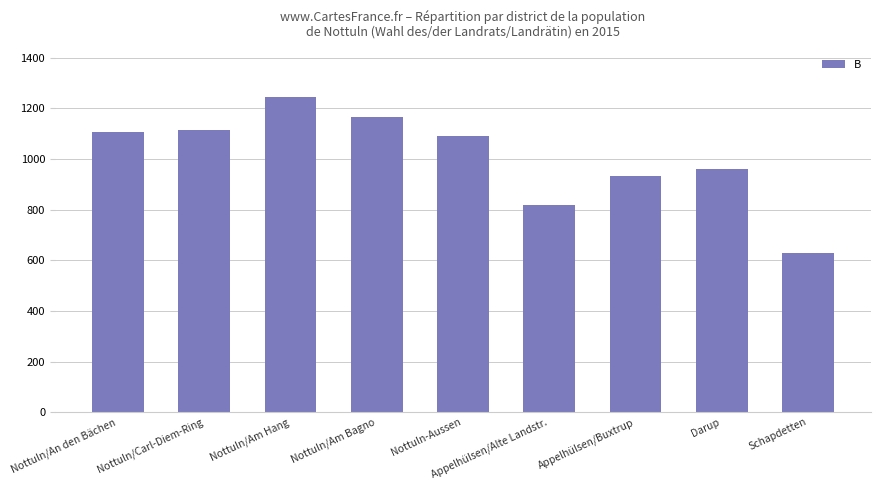

What is the approximate value at Schapdetten, to the nearest 100?

600